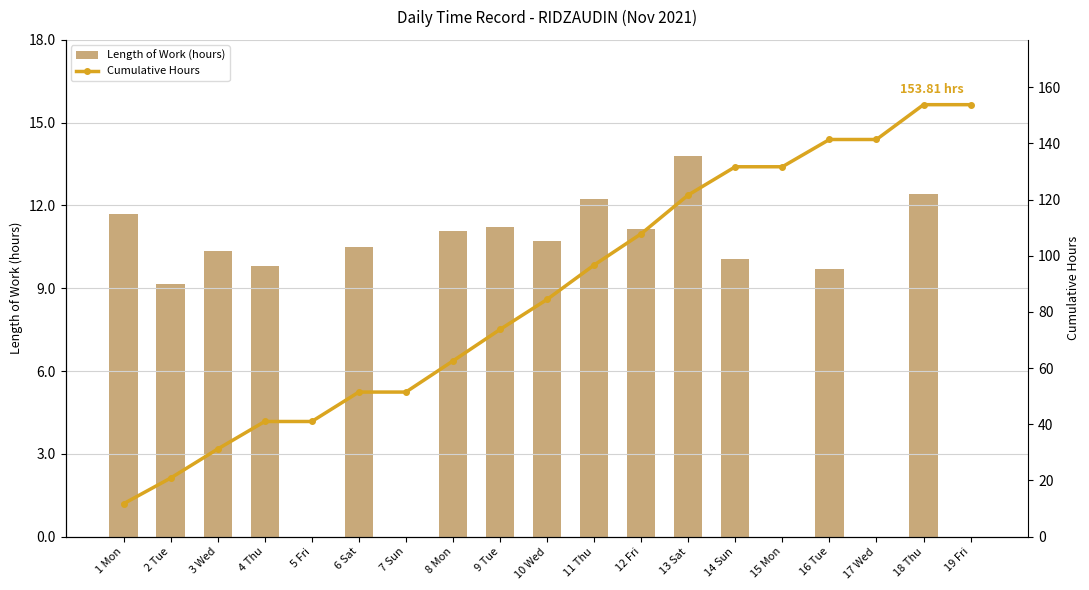

True or false: Length of Work (hours) has a value of 11.1 at 8 Mon.

True